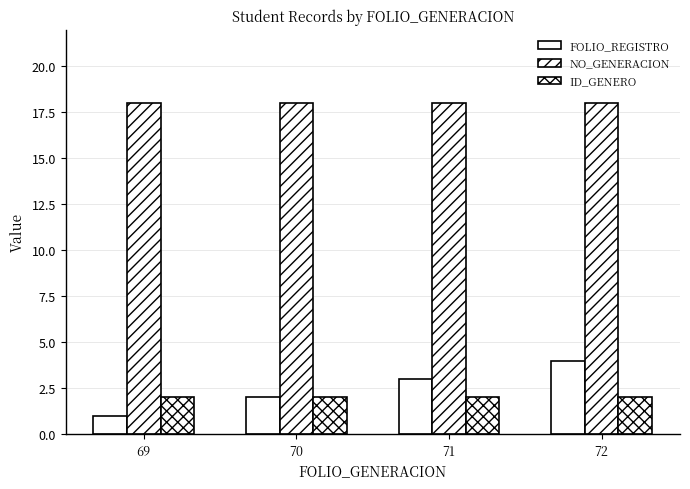

What is the lowest value of the NO_GENERACION series?

18